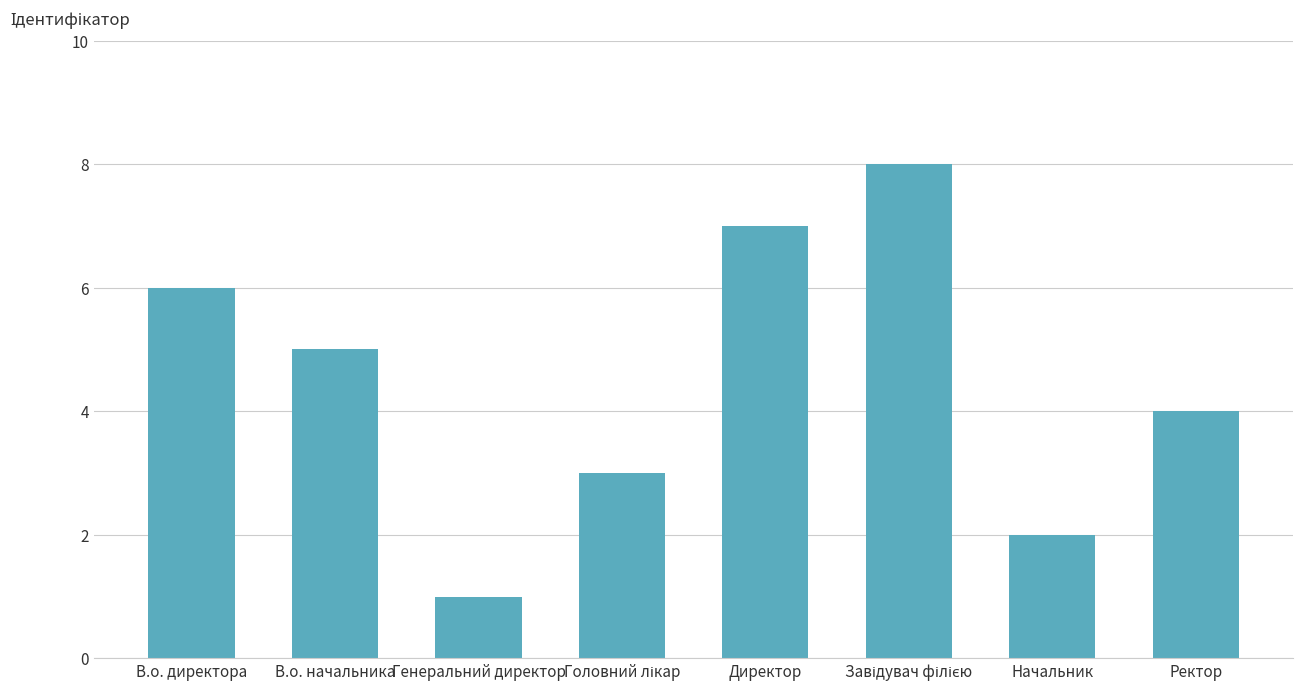

At which label is the value closest to 4?

Ректор